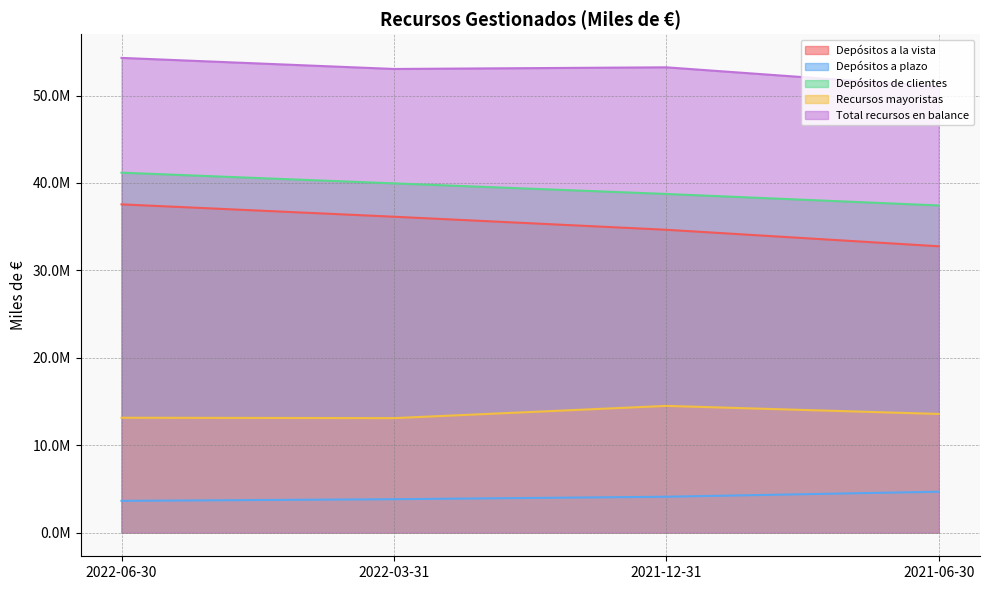

At which label is Recursos mayoristas closest to 13791485?

2021-06-30